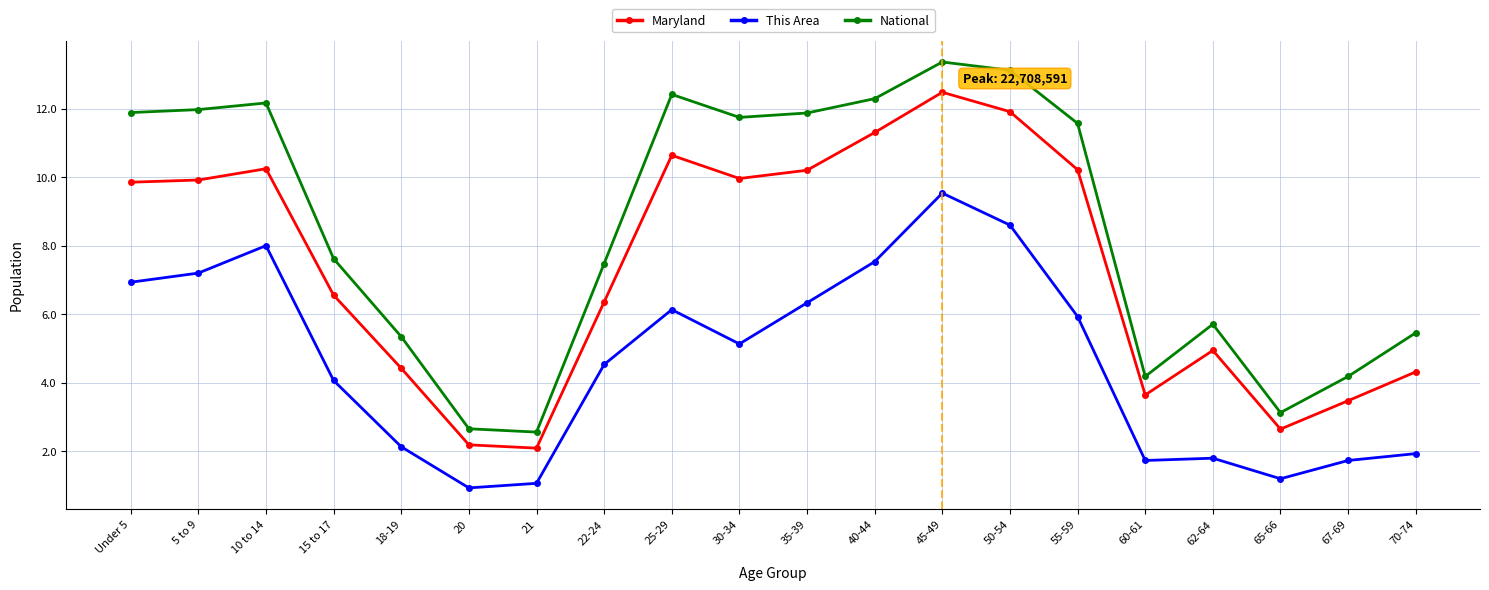

The value of Maryland at 22-24 is 6.4. True or false?

True